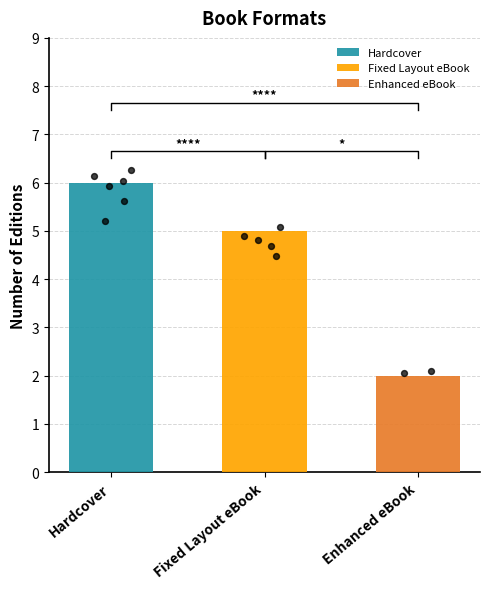

Approximately how many times larger is the value at Fixed Layout eBook compared to Enhanced eBook?

2.5